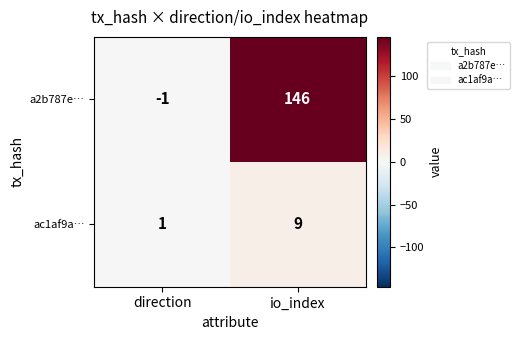

Where is ac1af9a… nearest to the value 5?

direction